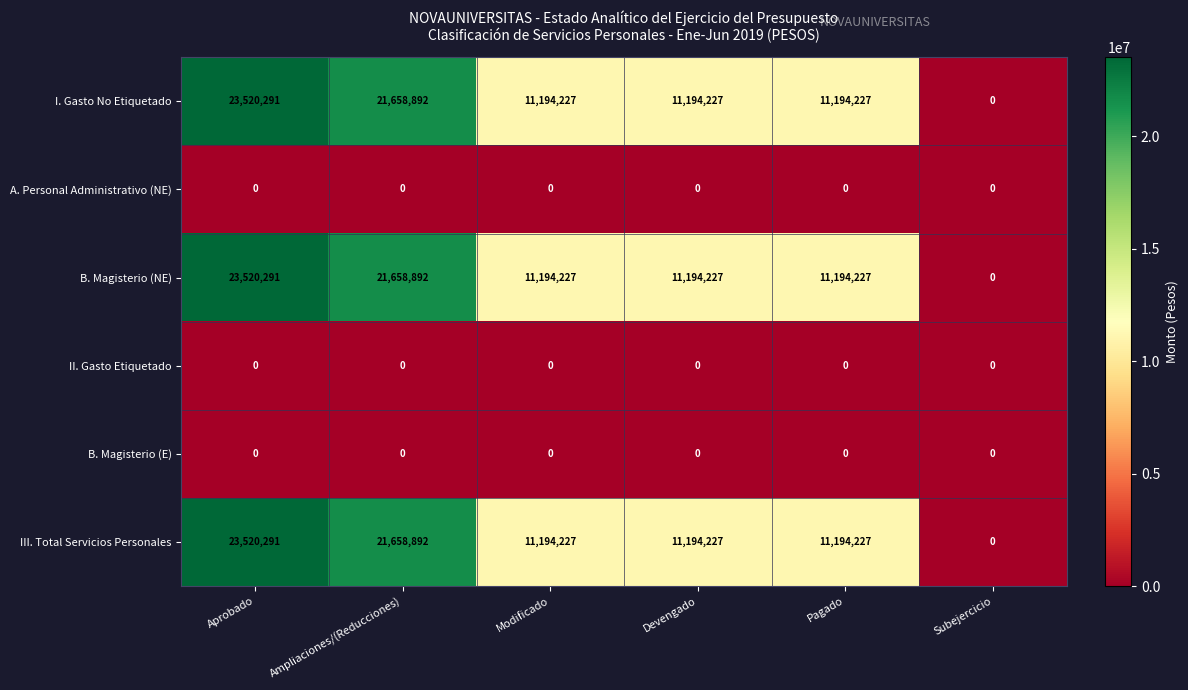

What is the difference between the highest and lowest values at Devengado?

11194227